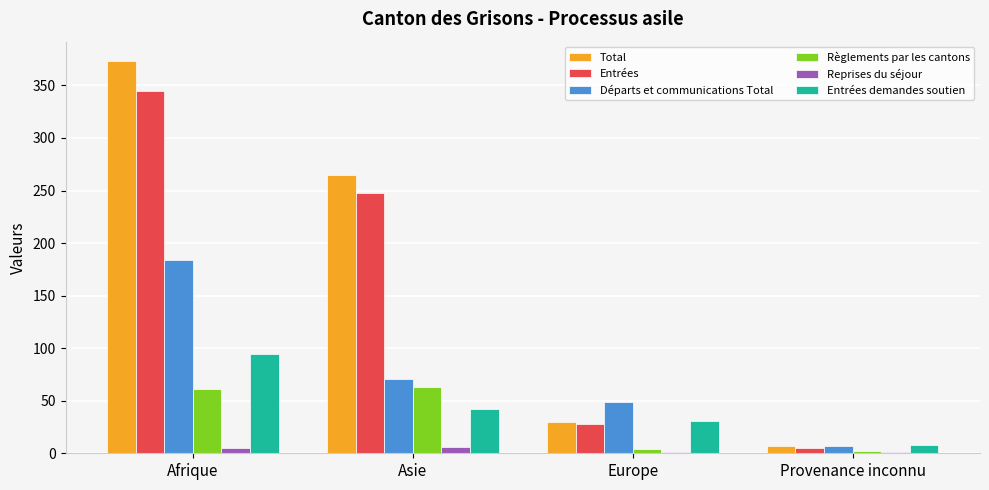

Does the chart contain stacked bars?

No